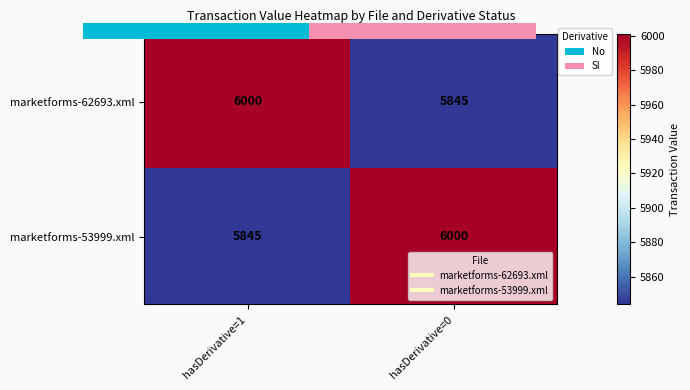

How many distinct data groups are displayed?

2